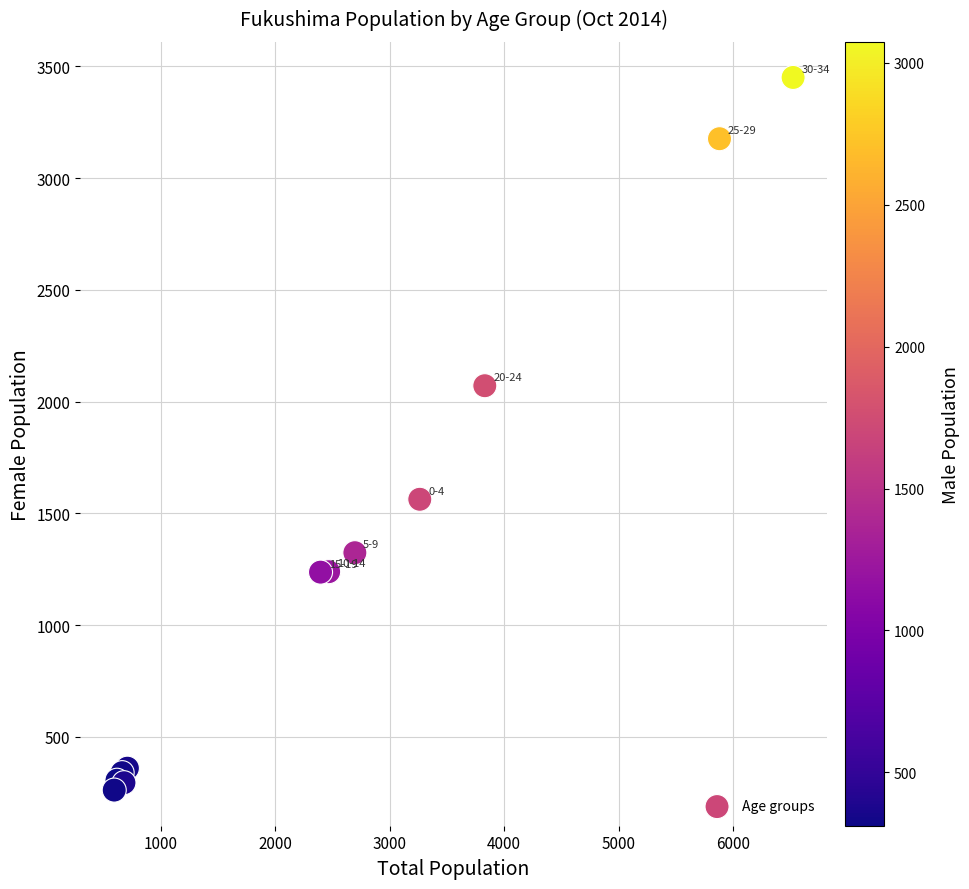

What Y value in the scatter plot is closest to 1856?

2071